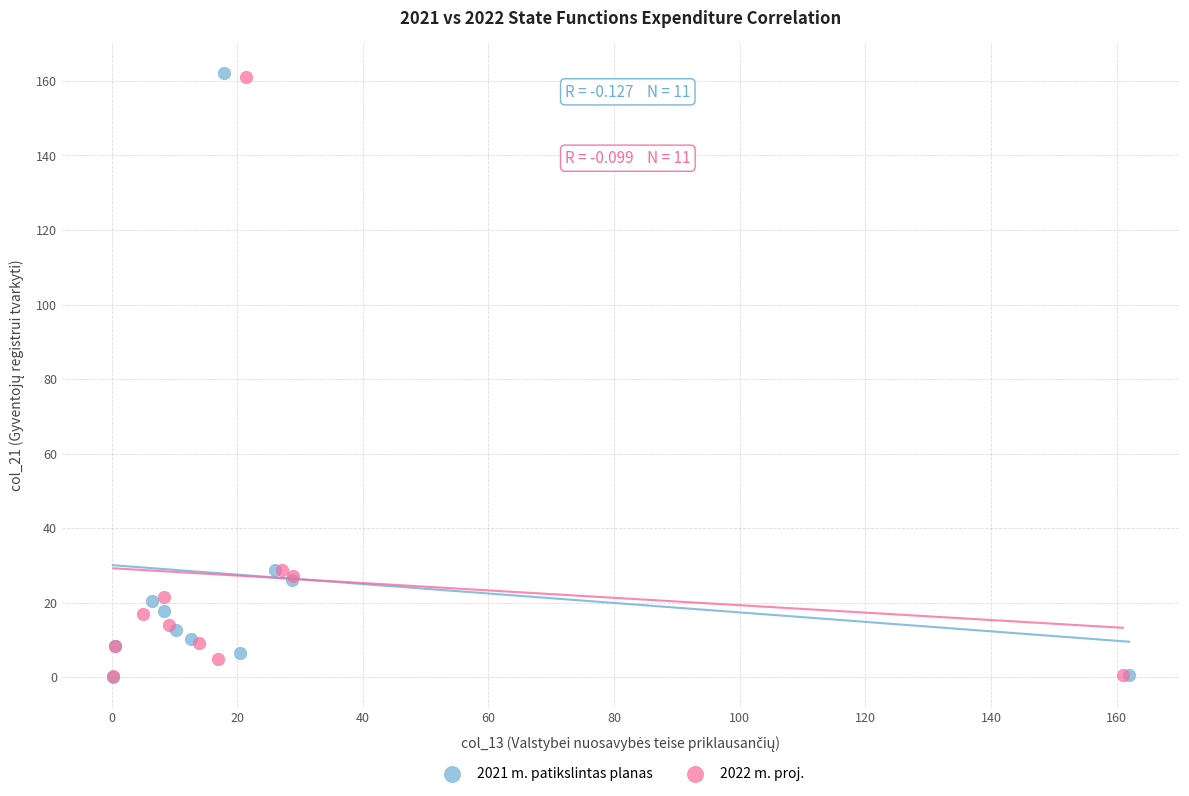

Which series has the widest spread of Y values?

2021 m. patikslintas planas